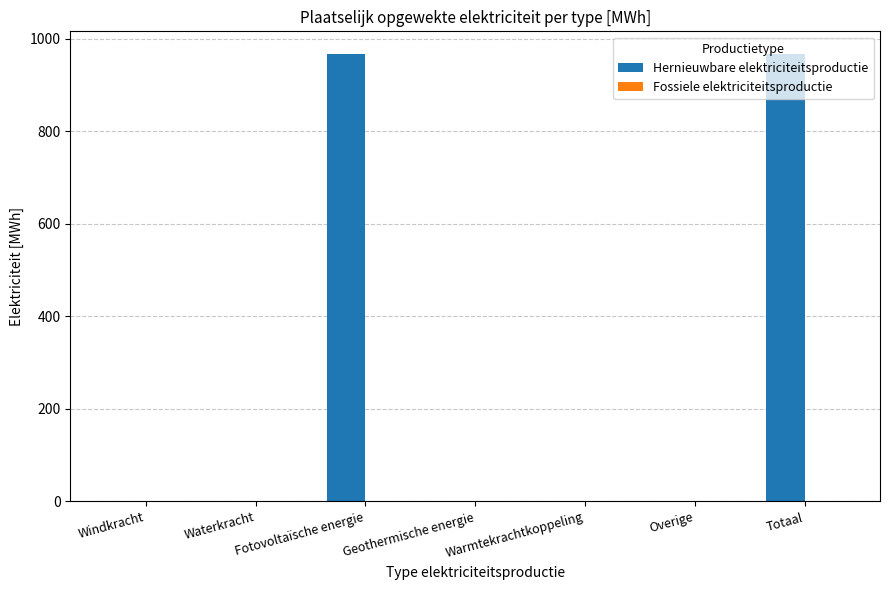

What is the sum of all values?

1935.3